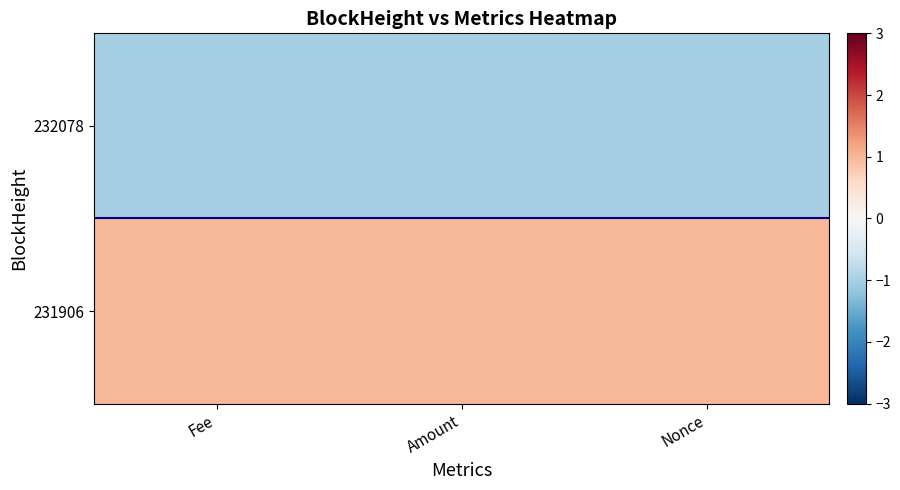

Which label corresponds to the largest value in the chart?

Amount